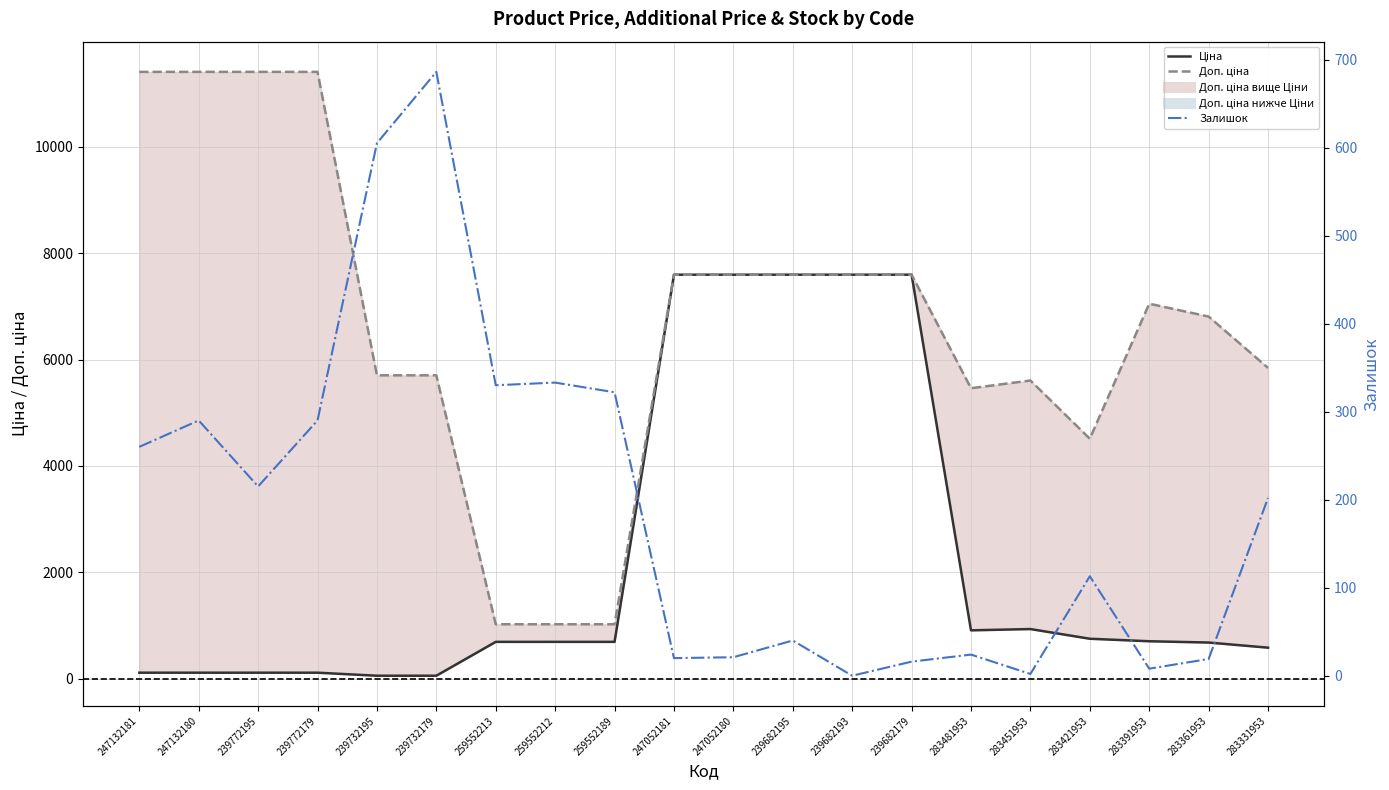

Reading left to right, what are all the values shown in this chart?

Ціна: 247132181=114.1	247132180=114.1	239772195=114.1	239772179=114.1	239732195=57.0	239732179=57.0	259552213=693.7	259552212=693.7	259552189=693.7	247052181=7596.5	247052180=7596.5	239682195=7596.5	239682193=7596.5	239682179=7596.5	283481953=910.4	283451953=934.5	283421953=752.2	283391953=705.1	283361953=681.0	283331953=584.4
Доп. ціна: 247132181=11410.0	247132180=11410.0	239772195=11410.0	239772179=11410.0	239732195=5705.0	239732179=5705.0	259552213=1024.6	259552212=1024.6	259552189=1024.6	247052181=7596.5	247052180=7596.5	239682195=7596.5	239682193=7596.5	239682179=7596.5	283481953=5462.3	283451953=5607.2	283421953=4513.3	283391953=7051.3	283361953=6809.8	283331953=5843.9
Залишок: 247132181=260.0	247132180=290.0	239772195=215.0	239772179=290.0	239732195=605.0	239732179=686.0	259552213=330.0	259552212=333.0	259552189=322.0	247052181=20.0	247052180=21.0	239682195=40.0	239682193=0.0	239682179=16.0	283481953=24.0	283451953=2.0	283421953=113.0	283391953=8.0	283361953=19.0	283331953=202.0